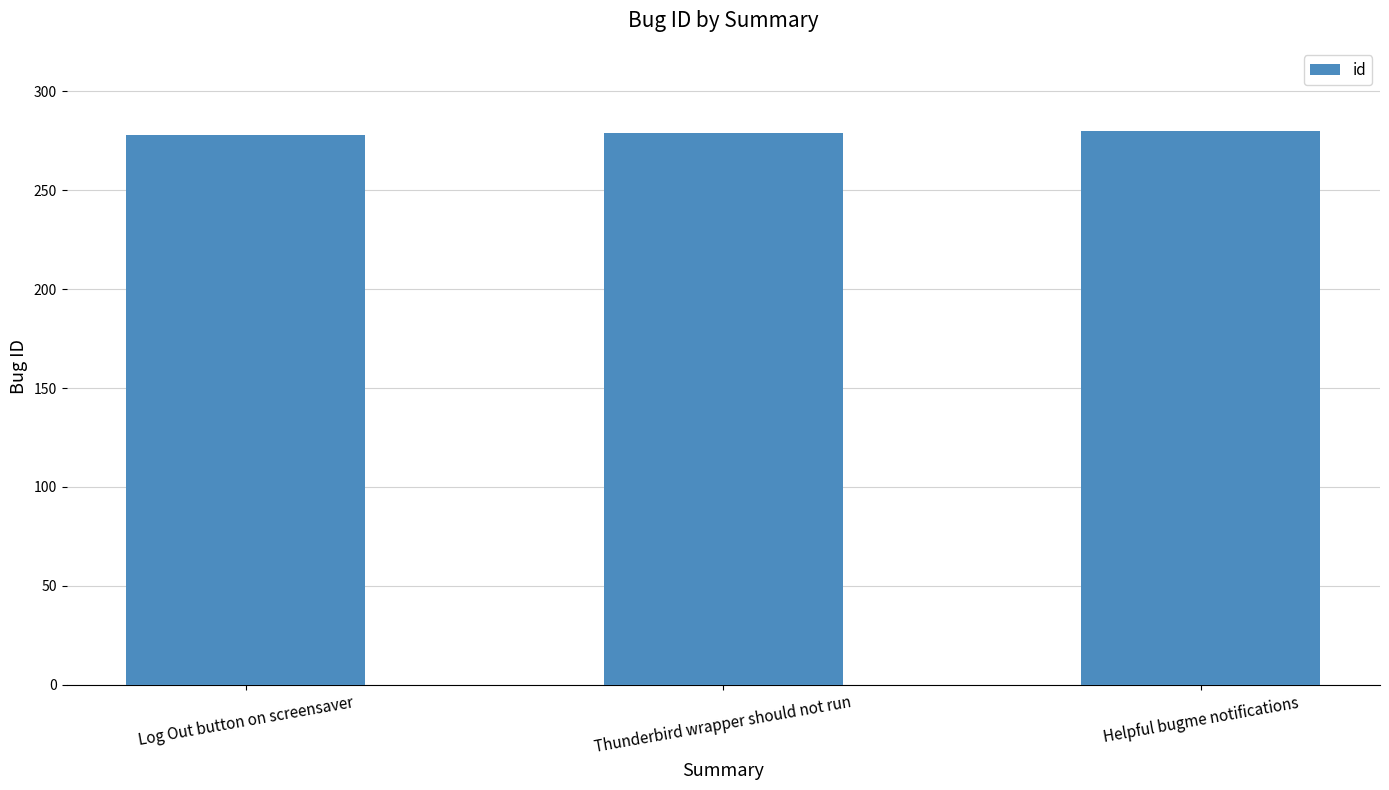

What is the minimum value shown in the chart?

278